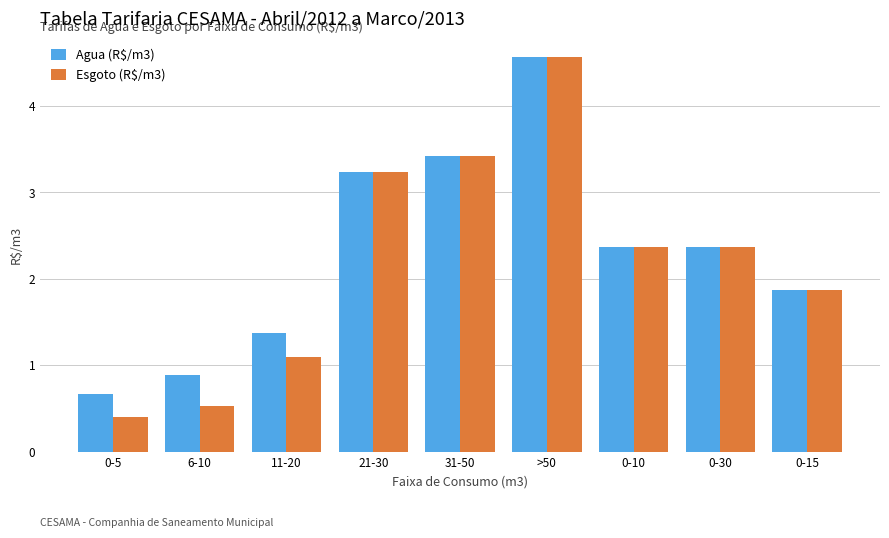

What is the average value of the Esgoto (R$/m3) series?

2.2